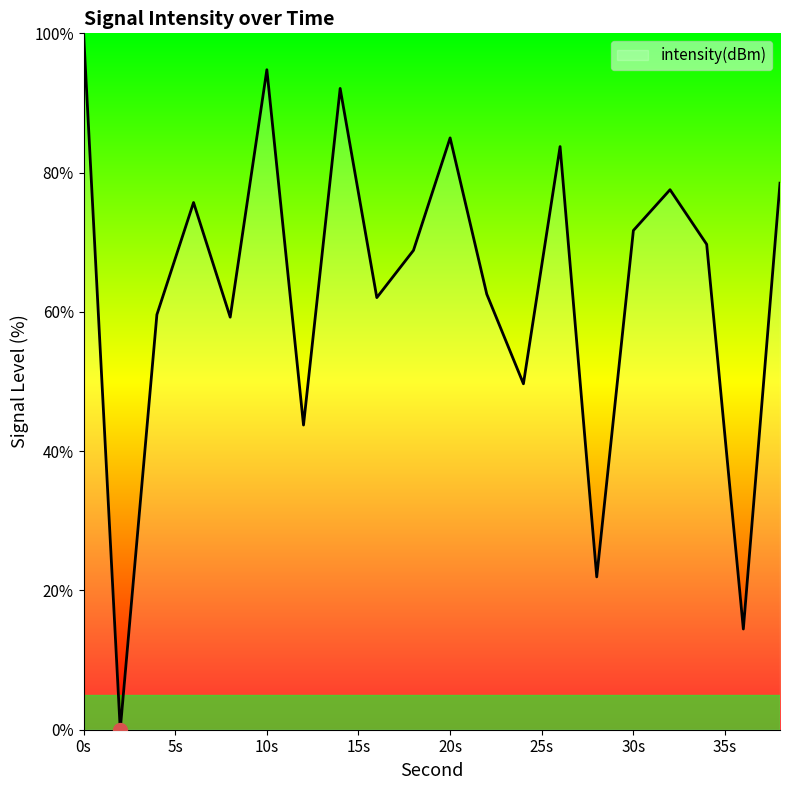

What is the maximum value shown in the chart?

100.0